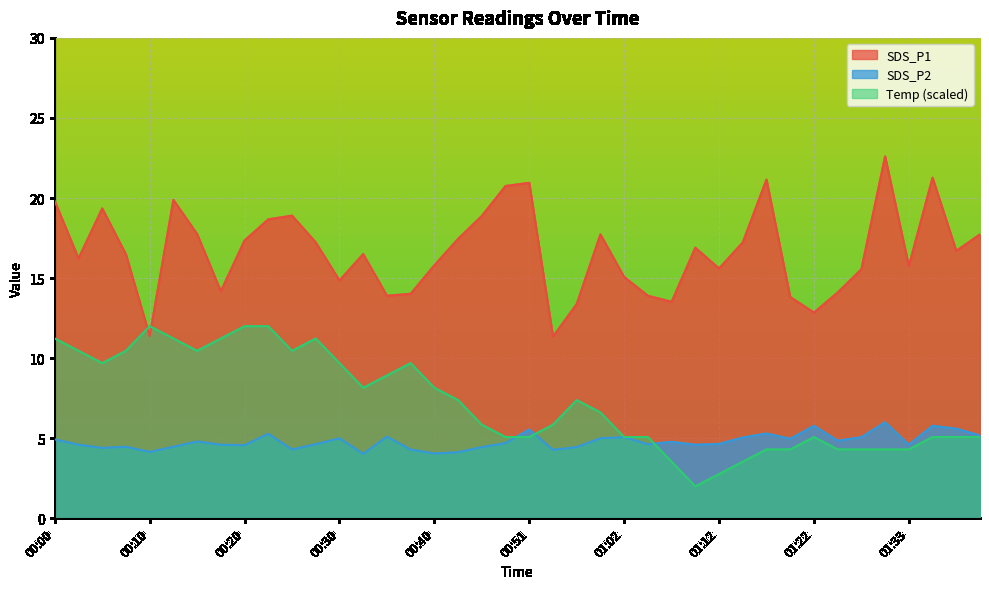

The Temp series shows 4.3 at 01:30. True or false?

True